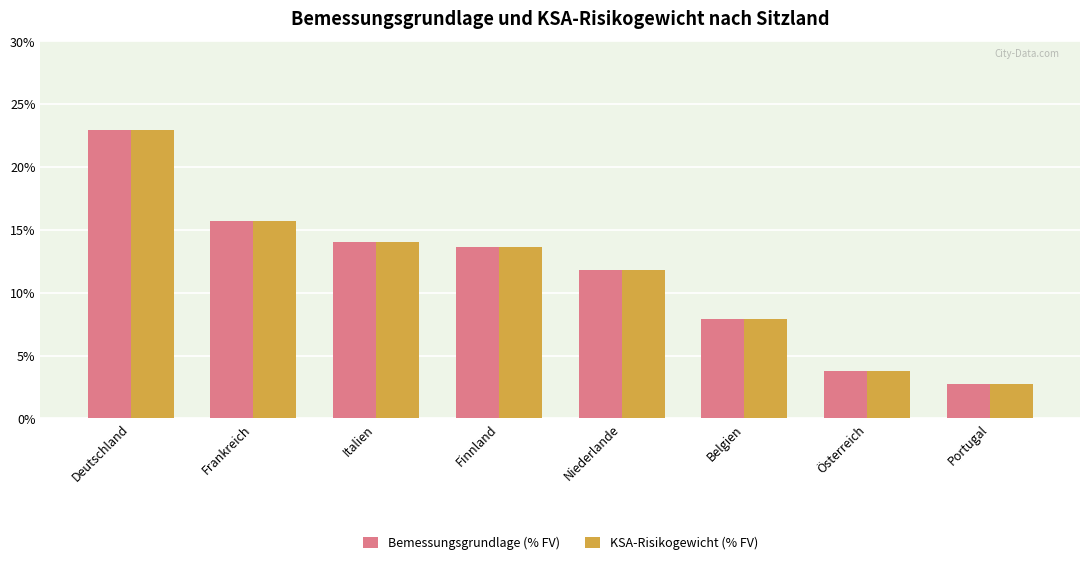

What is the label of the 7th bar from the right?

Frankreich